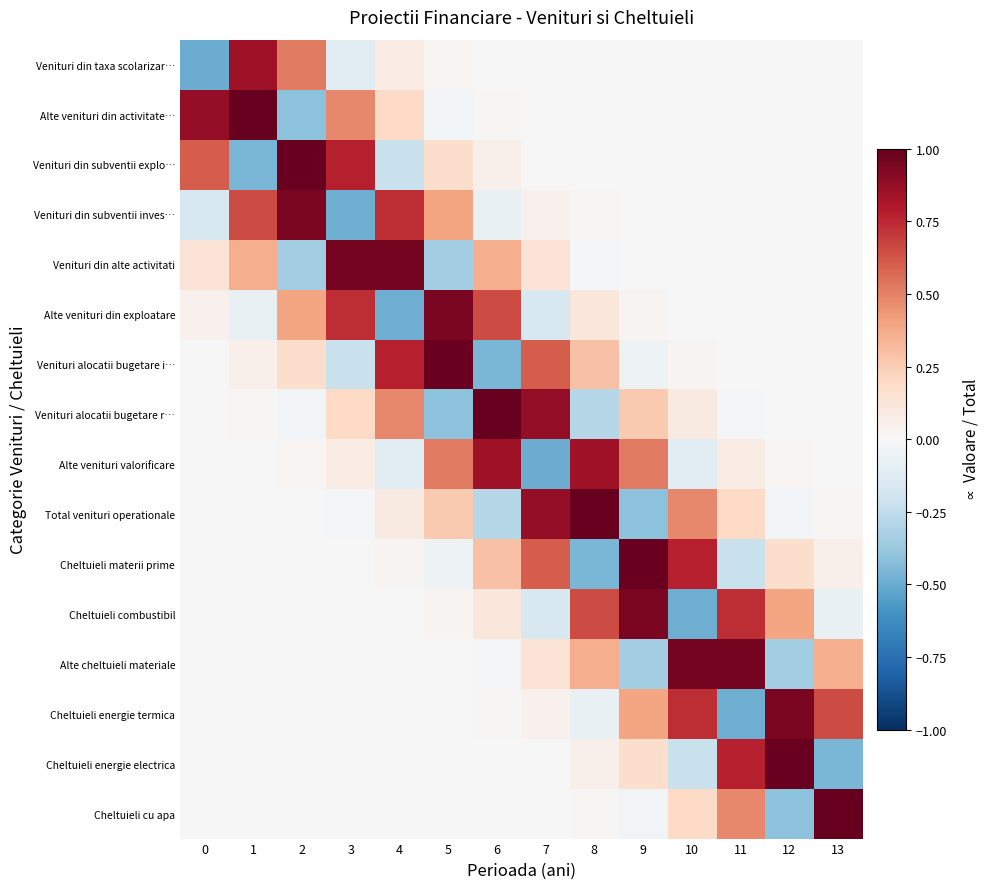

Which series changed the most between 1 and 5?

Alte venituri din activitate…